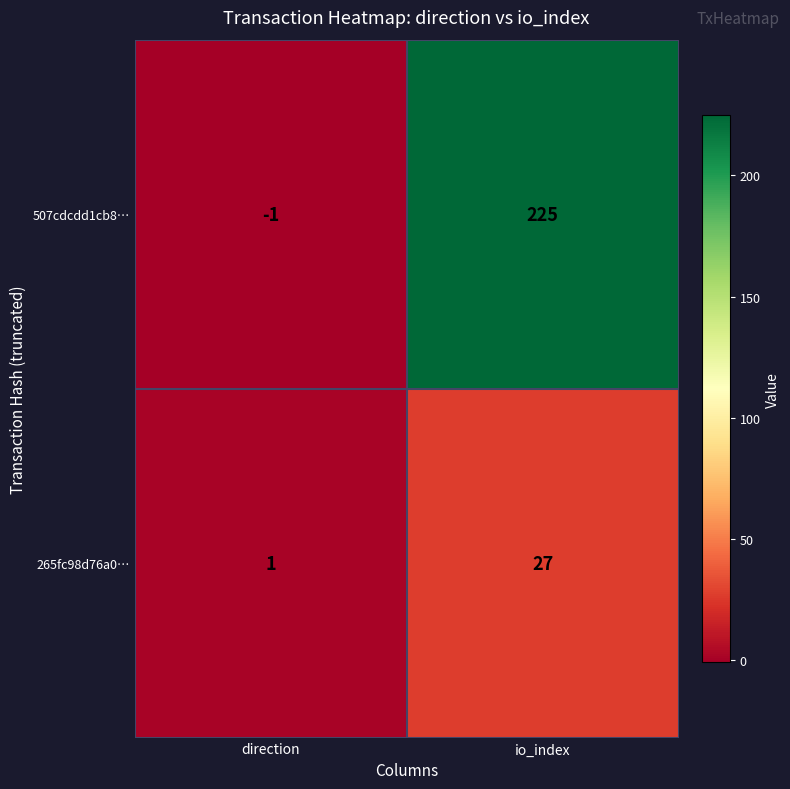

Reading left to right, transcribe all the data shown in this chart.

507cdcdd1cb8…: -1	225
265fc98d76a0…: 1	27